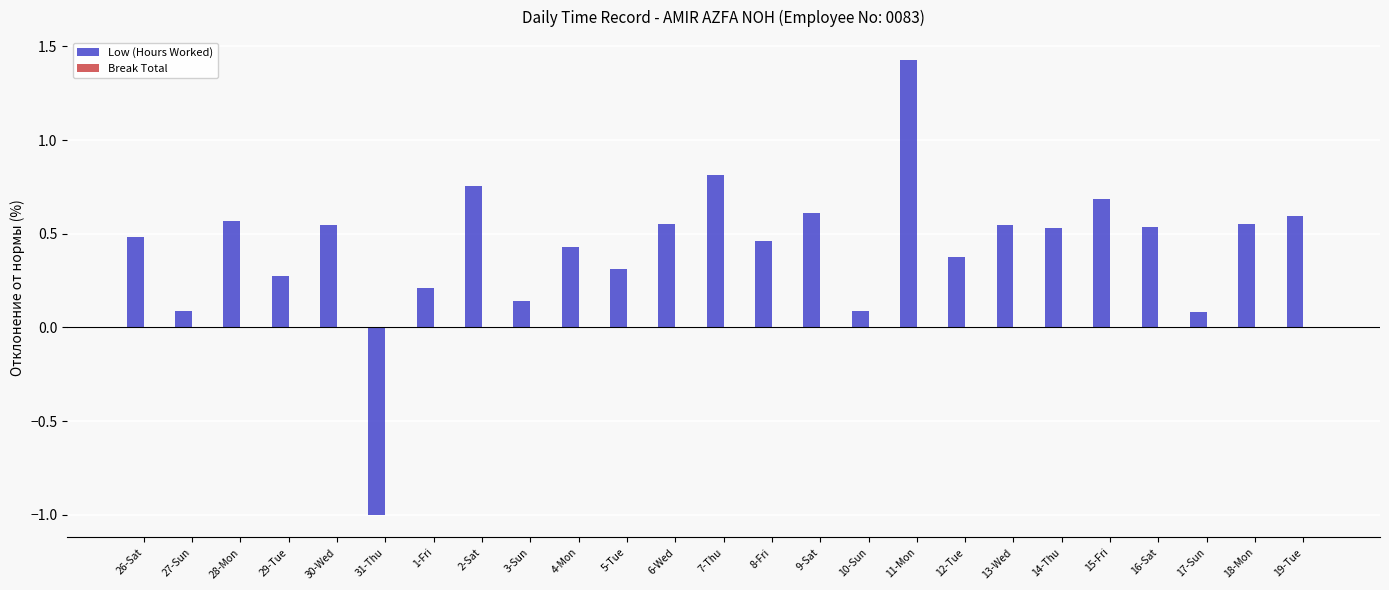

Which category has the lowest value across all series?

31-Thu